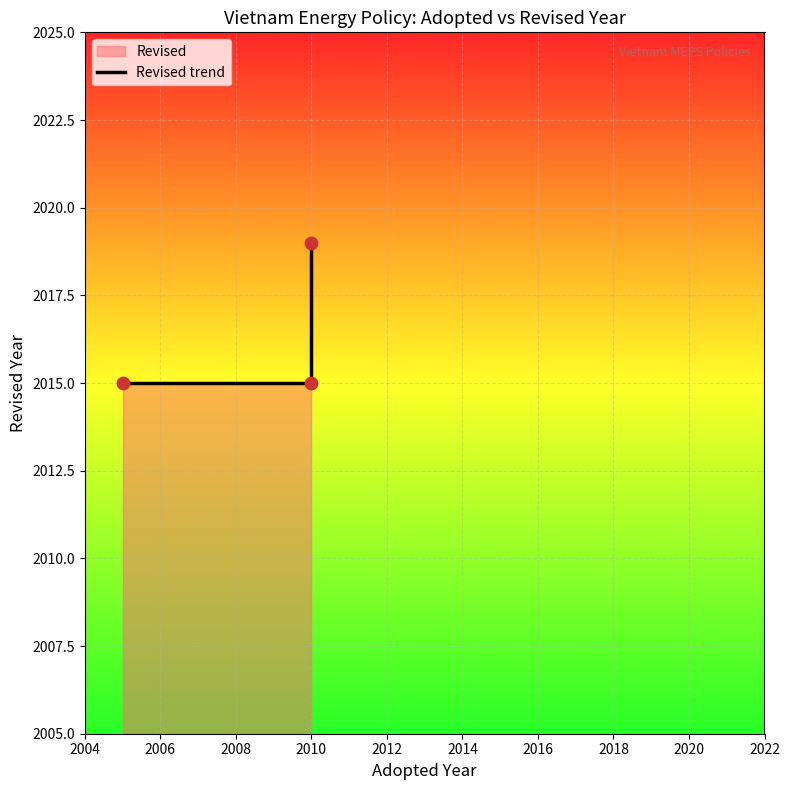

Approximately how many times larger is the value at 2004 compared to 2008?

1.0